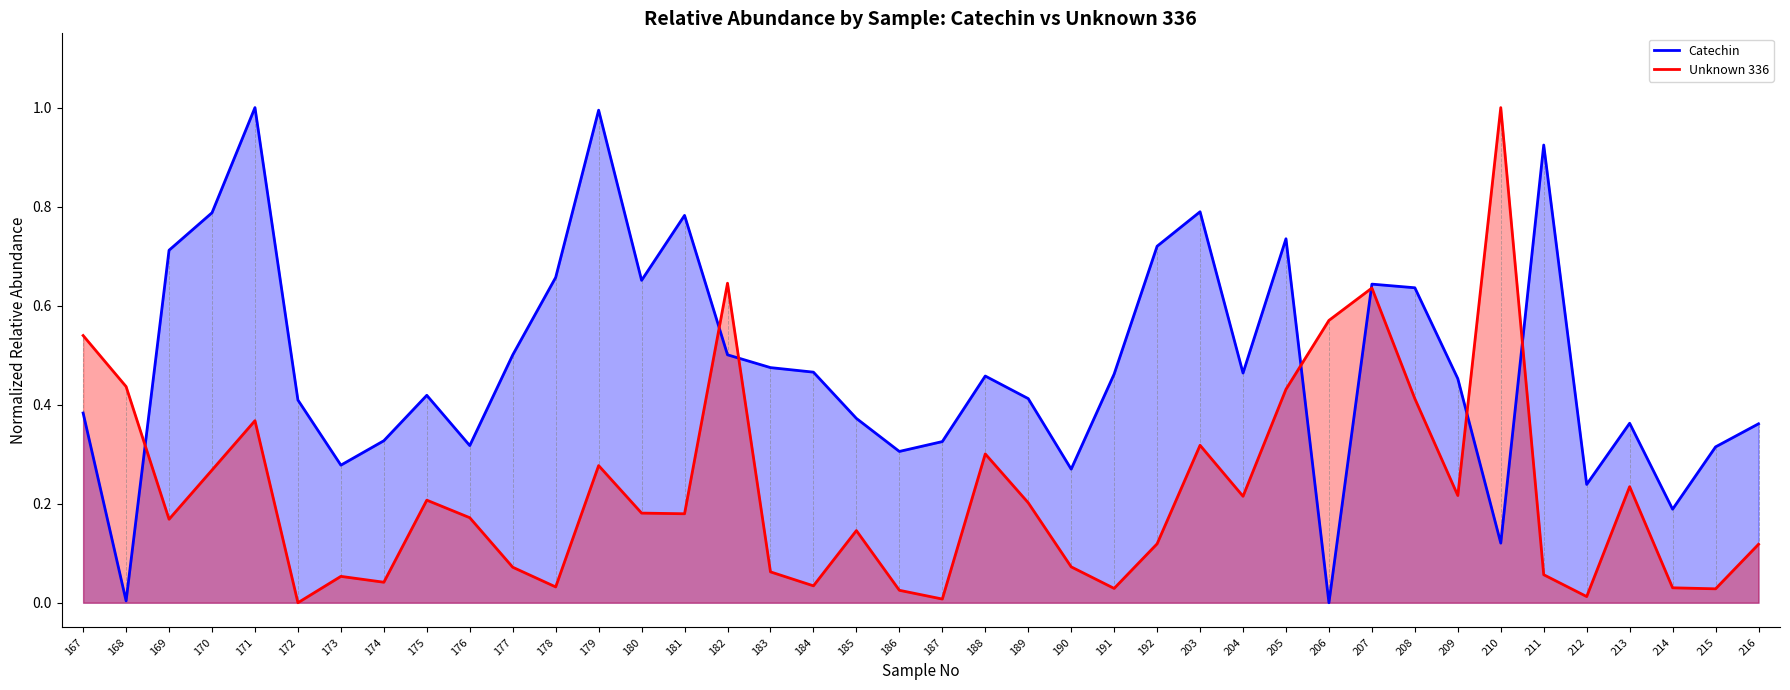

What is the difference between the highest and lowest values at 184?

0.4